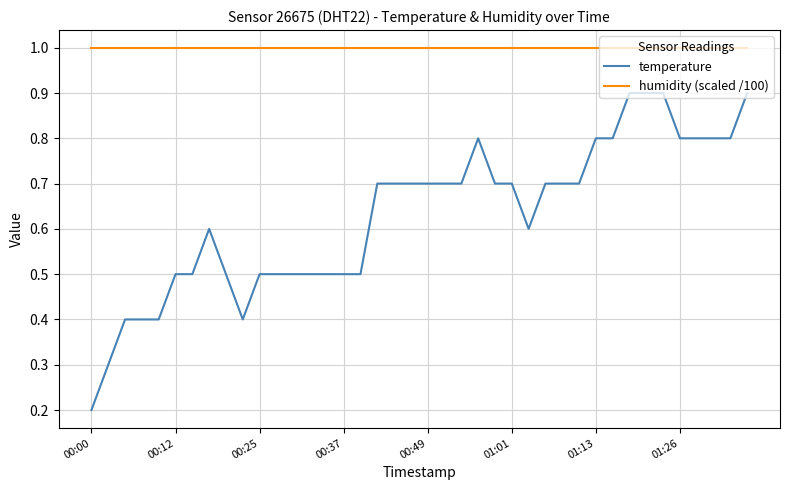

Which series has the largest range (max minus min)?

temperature